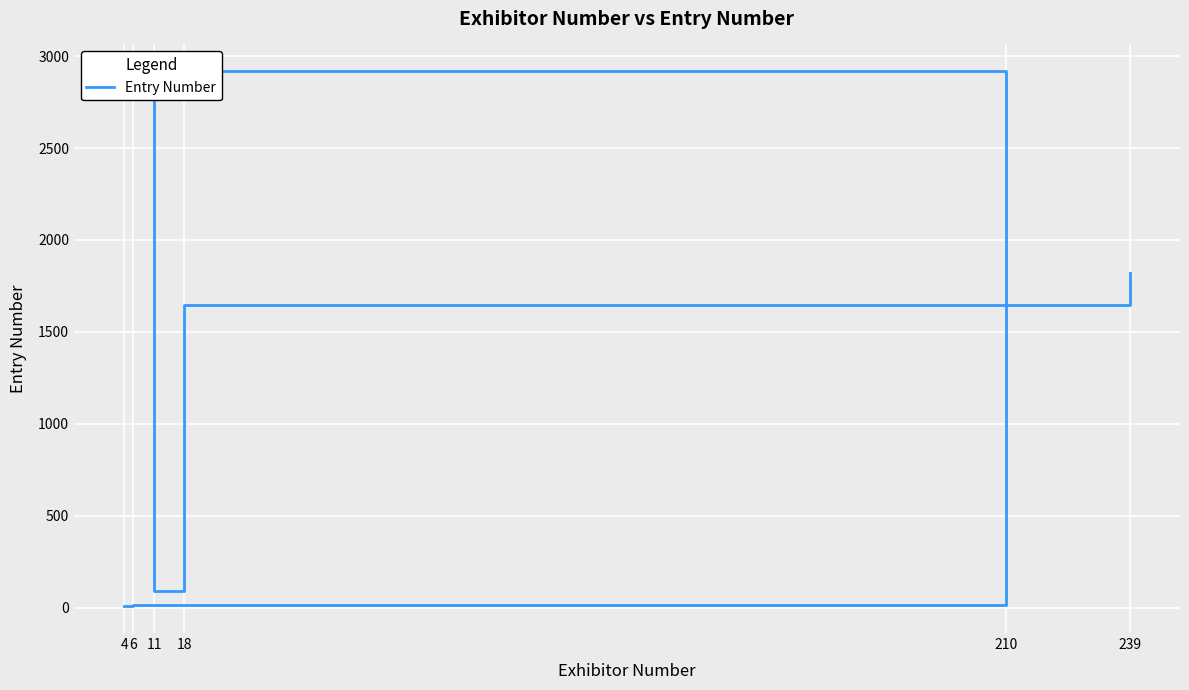

What is the approximate value at 6?

16